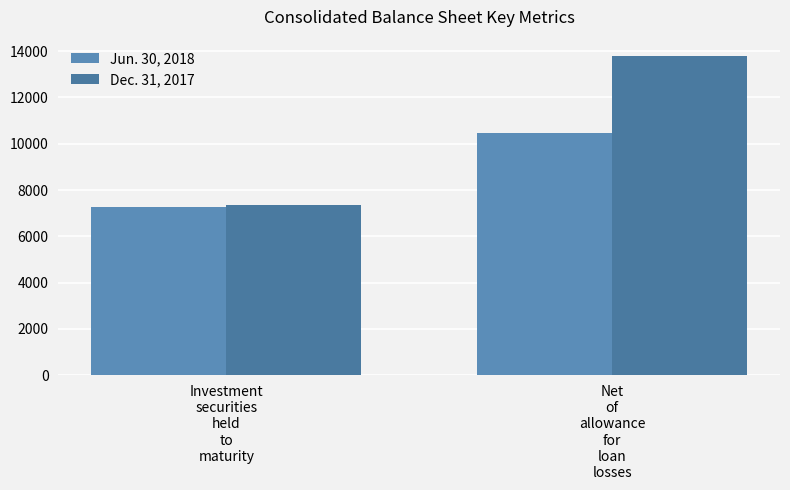

What is the difference between the maximum and minimum values in the Jun. 30, 2018 series?

3176